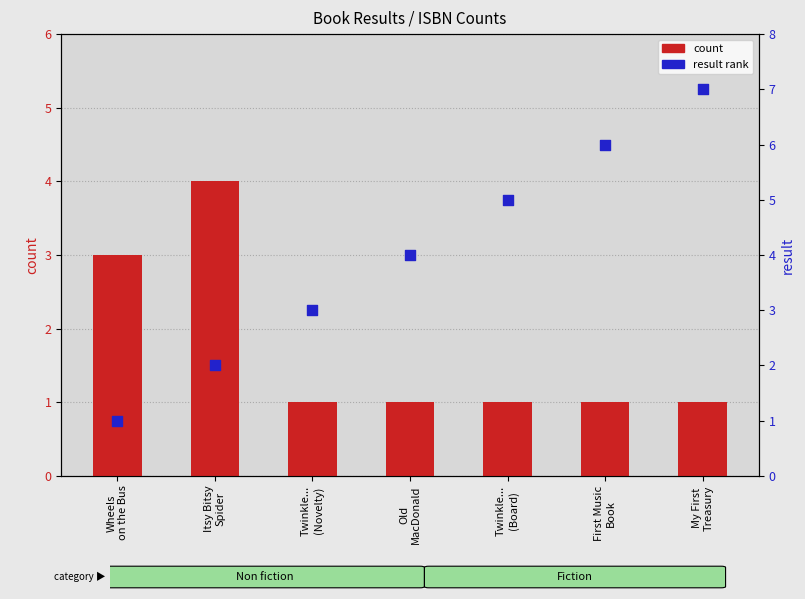

Is the value of percentile rank within the sample at Twinkle...
(Board) greater than the value of count at Twinkle...
(Novelty)?

Yes